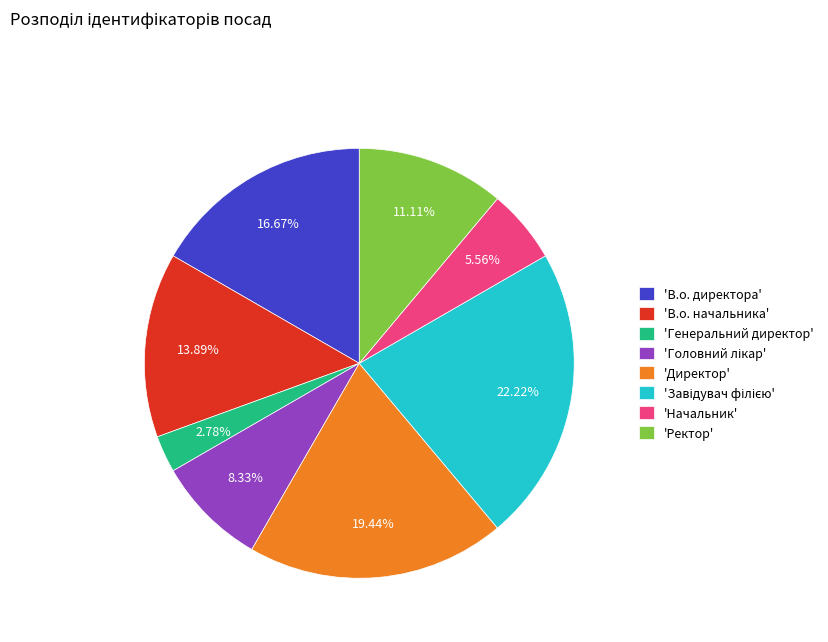

How many segments does this pie chart have?

8